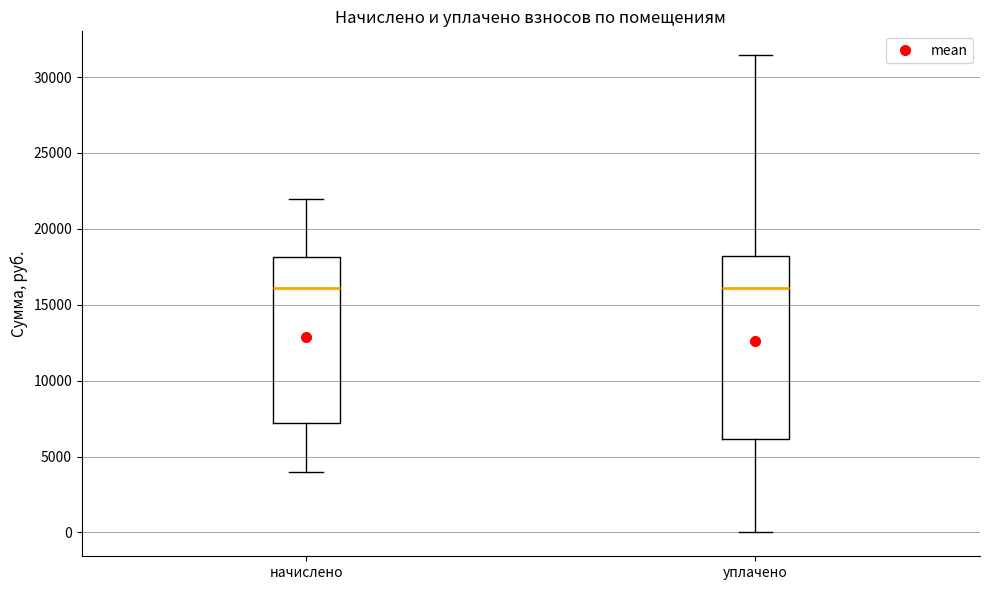

Comparing the boxes themselves (not the whiskers), which one is the tallest?

уплачено